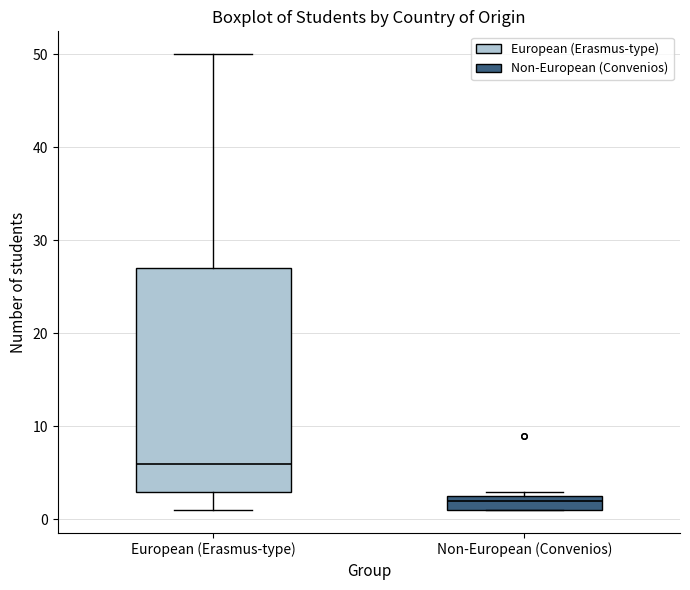

Comparing the boxes themselves (not the whiskers), which one is the tallest?

European (Erasmus-type)